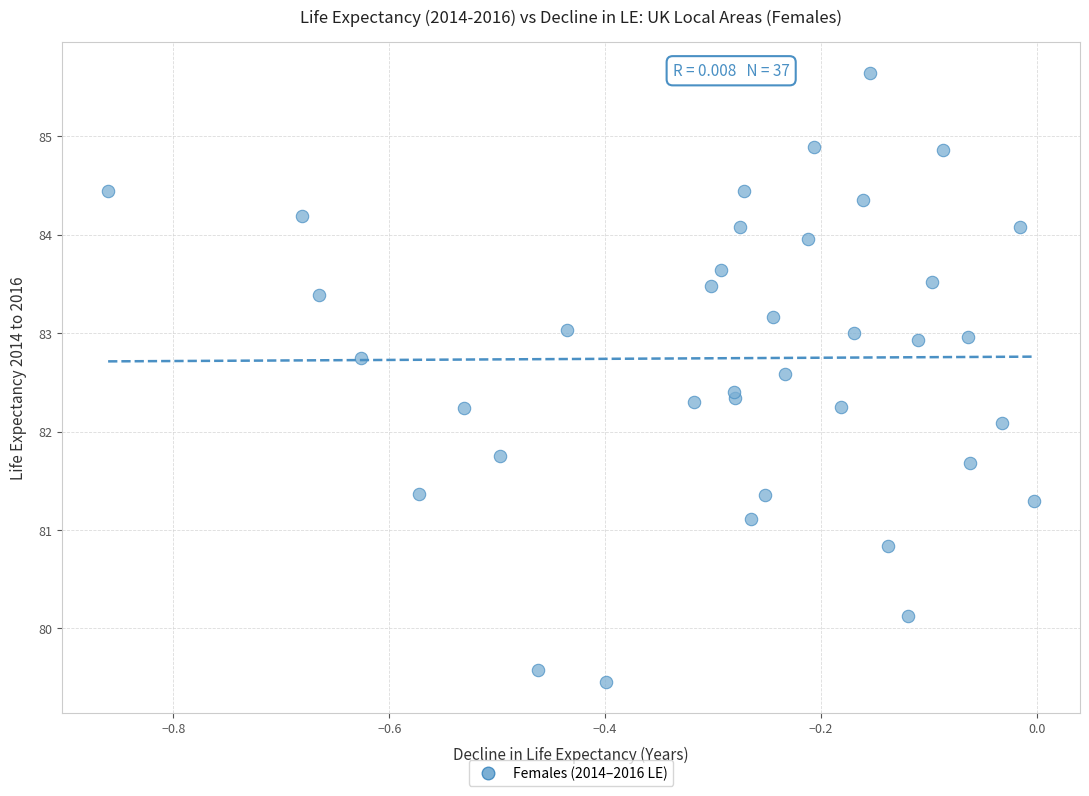

What is the range of X values (max minus min)?

0.9